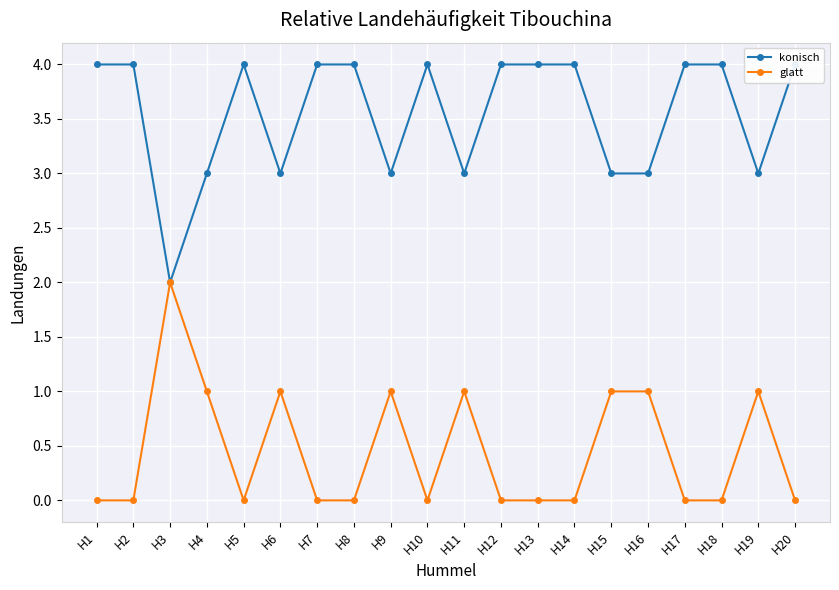

The konisch series shows 2 at H17. True or false?

False